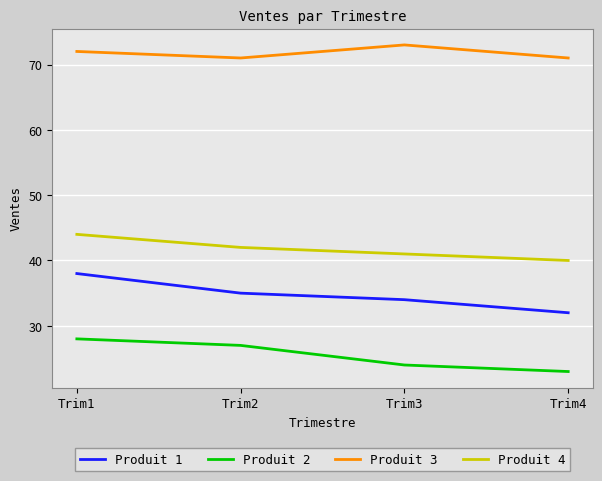

True or false: Produit 1 and Produit 2 cross at least once.

False